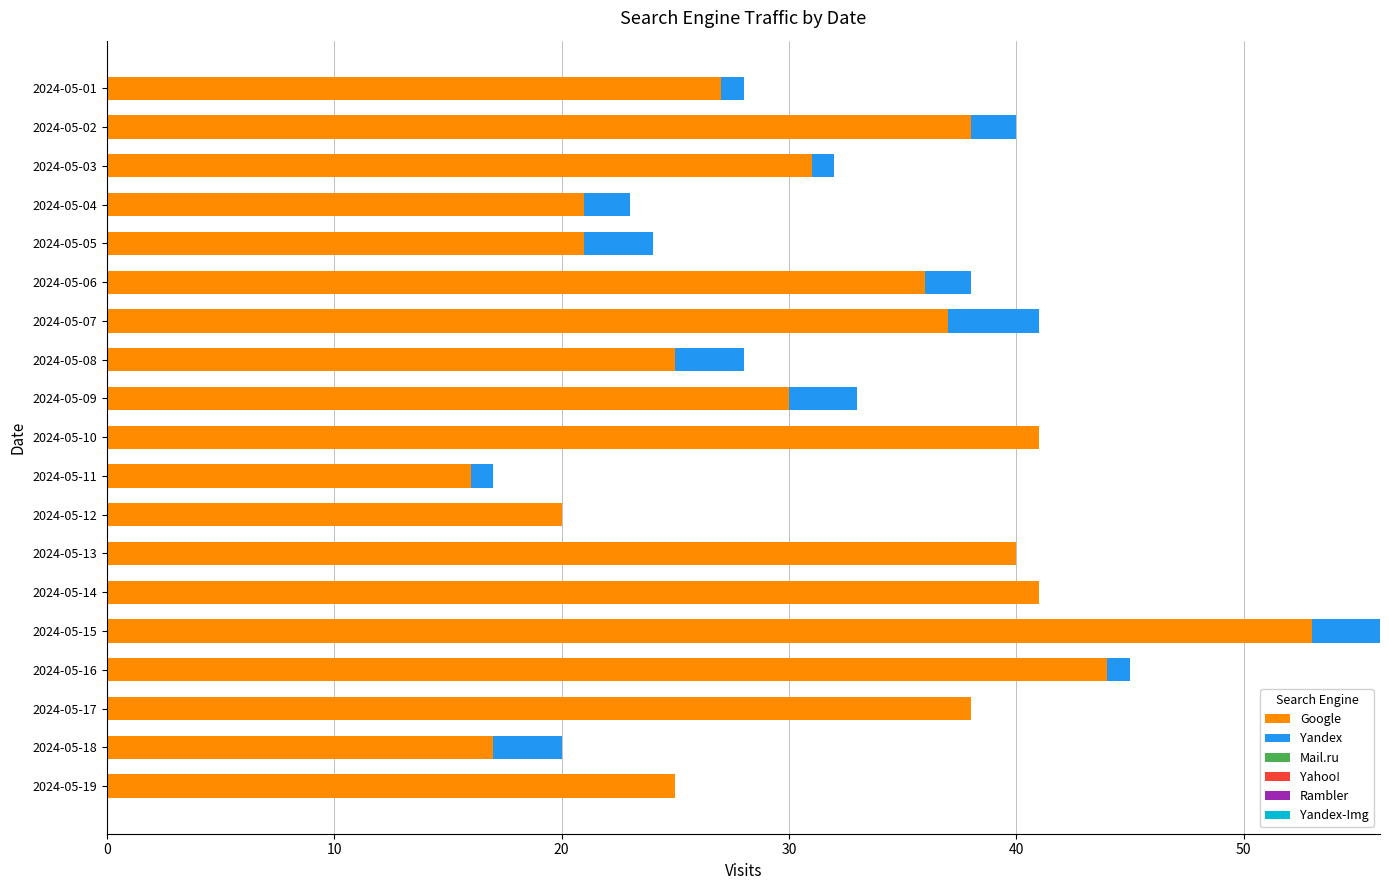

What is the total value across all series at 2024-05-10?

41